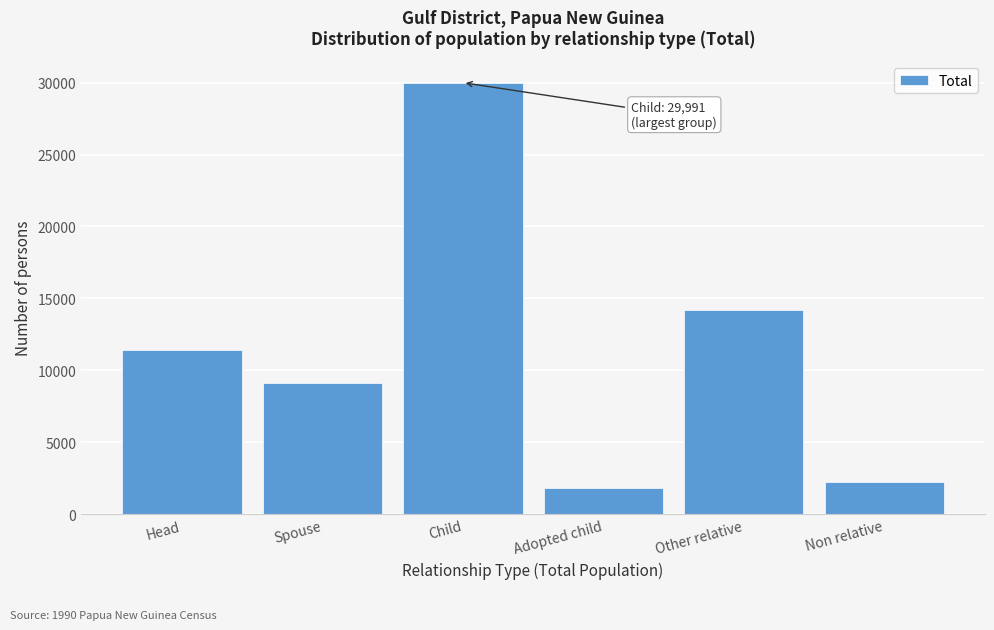

Reading left to right, extract all data points from this chart.

11384	9092	29991	1816	14209	2245